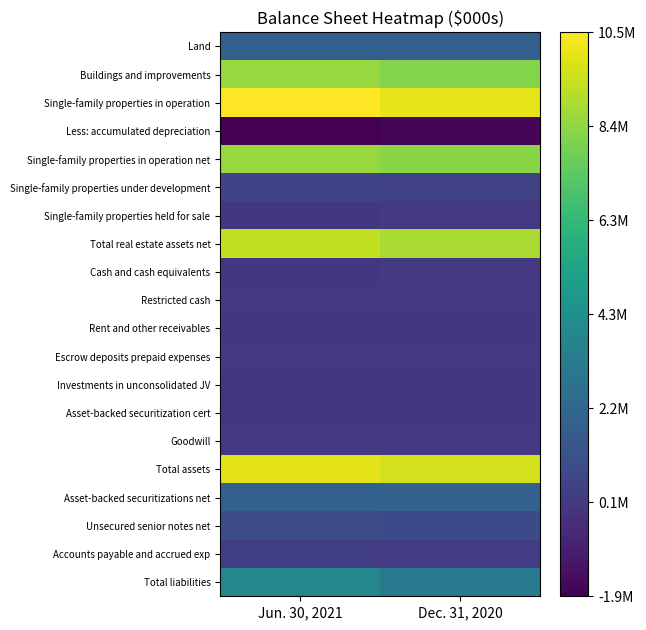

Which series has the largest total across all categories?

Single-family properties in operation